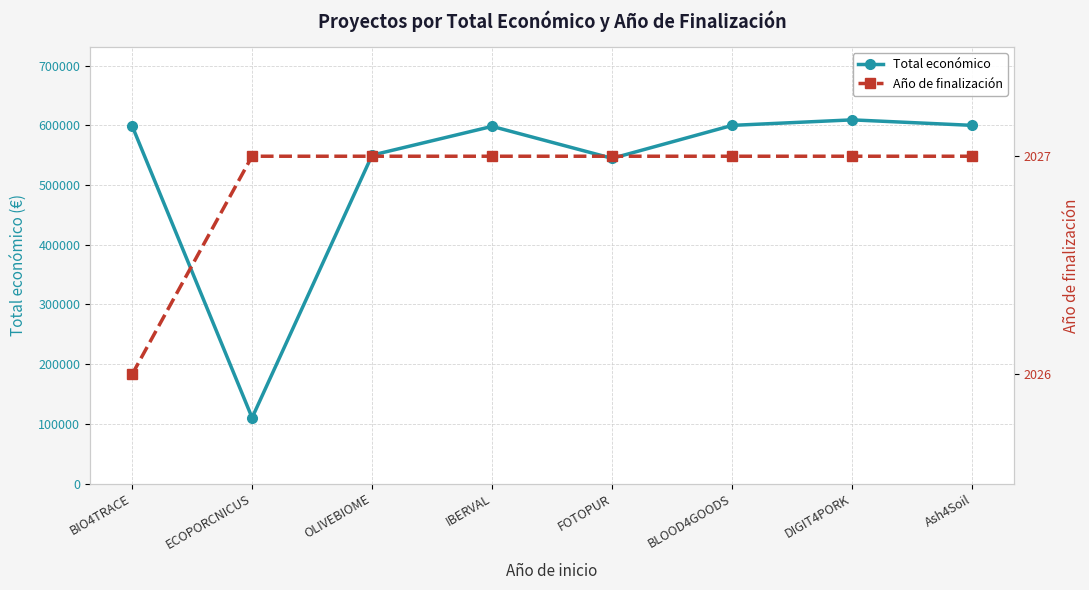

Does the chart display data point markers on the line(s)?

Yes